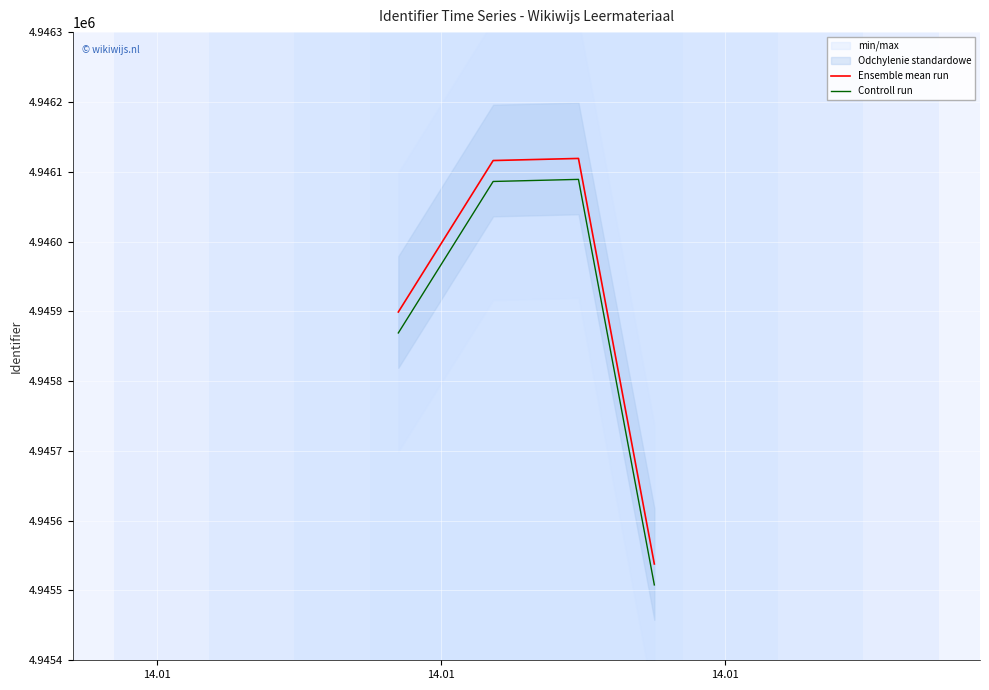

What is the lowest value of the Controll run series?

4945508